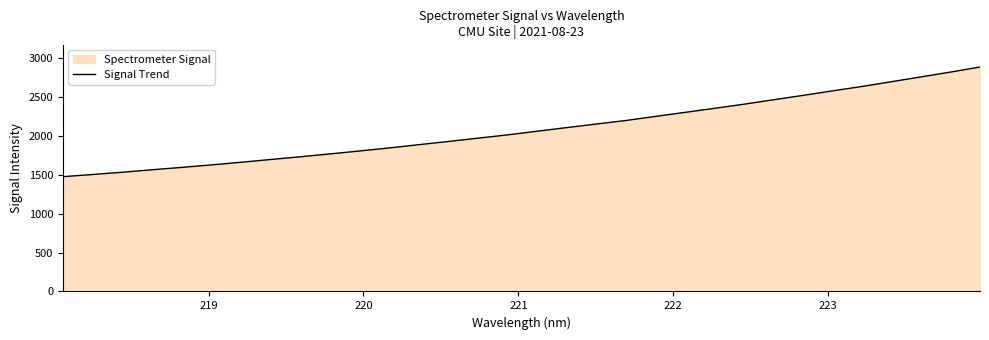

What is the maximum value shown in the chart?

2888.2